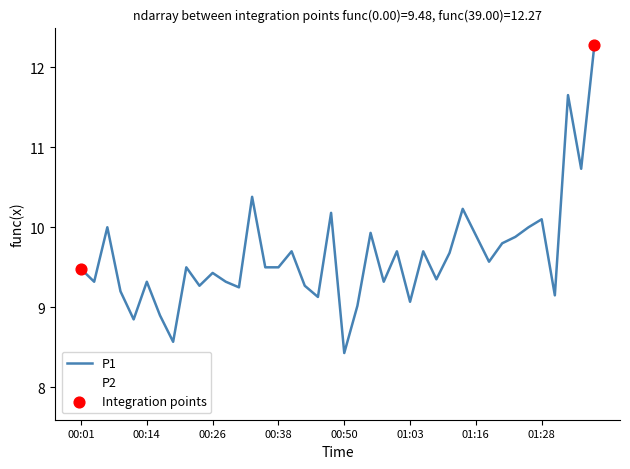

Which series has the largest total across all categories?

P1